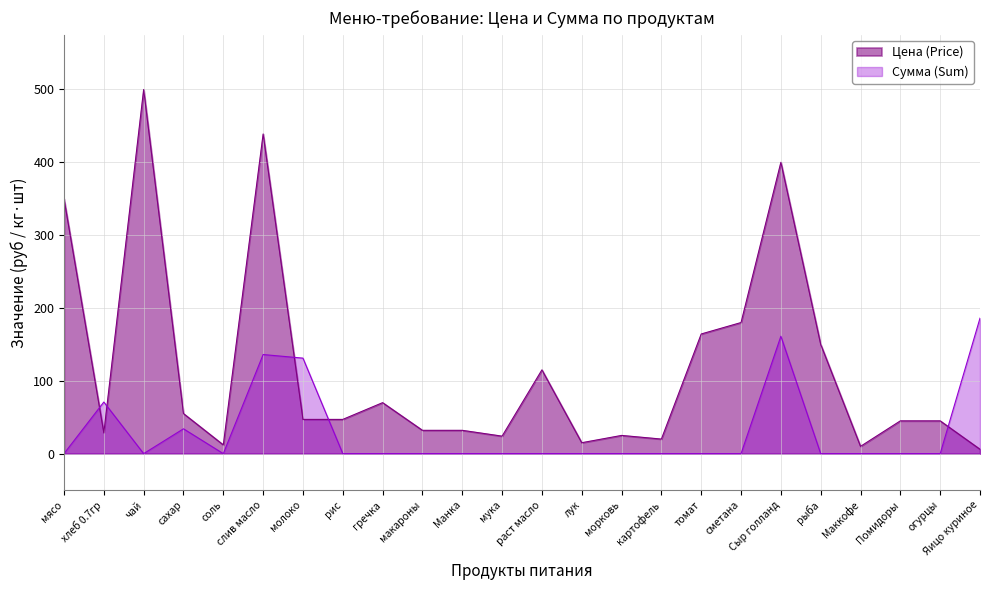

Reading left to right, list all the values displayed in this chart.

Цена (Price): 350.0	28.6	500.0	55.0	12.0	438.9	47.0	47.0	70.0	32.0	32.0	24.0	115.0	15.0	25.0	20.0	164.3	180.0	400.0	150.0	10.0	45.0	45.0	6.0
Сумма (Sum): 0.0	70.9	0.0	34.1	0.0	136.1	131.1	0.0	0.0	0.0	0.0	0.0	0.0	0.0	0.0	0.0	0.0	0.0	161.2	0.0	0.0	0.0	0.0	186.0